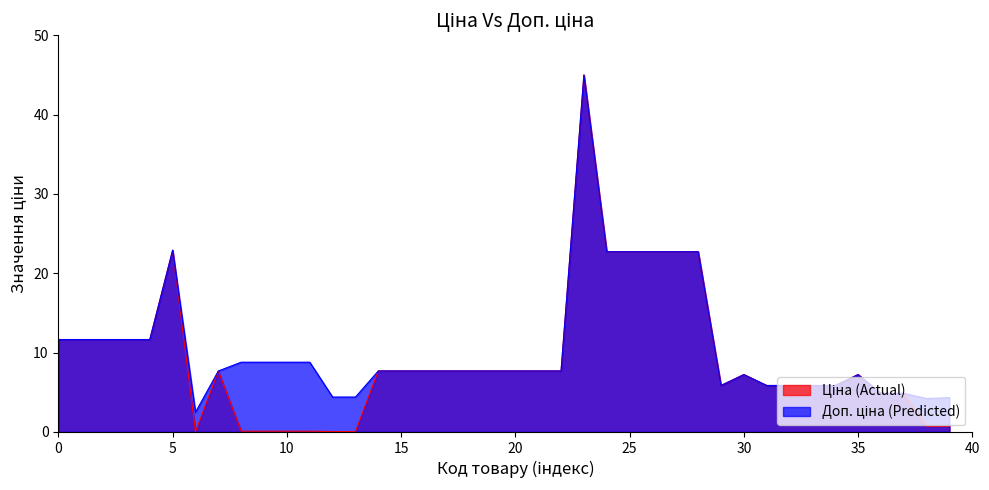

What is the greatest value displayed?

45.0